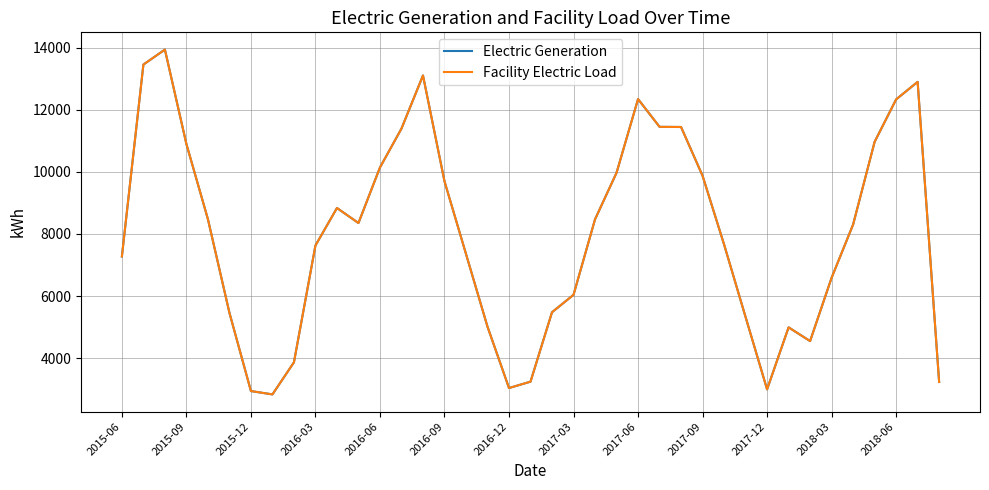

Which series has the largest range (max minus min)?

Electric Generation